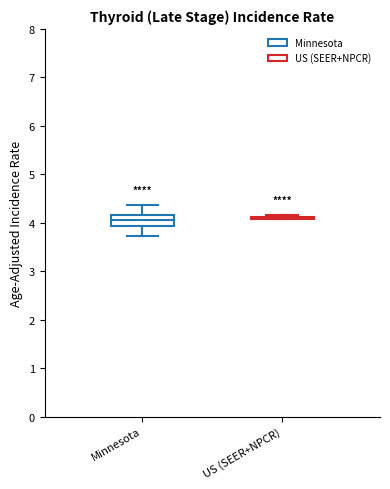

Which box is the tallest, from its lower edge to its upper edge?

Minnesota